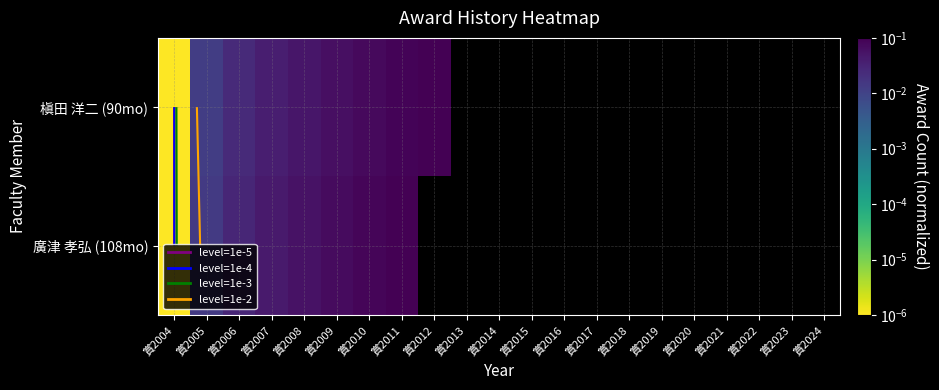

Which category has the lowest value across all series?

賞2004